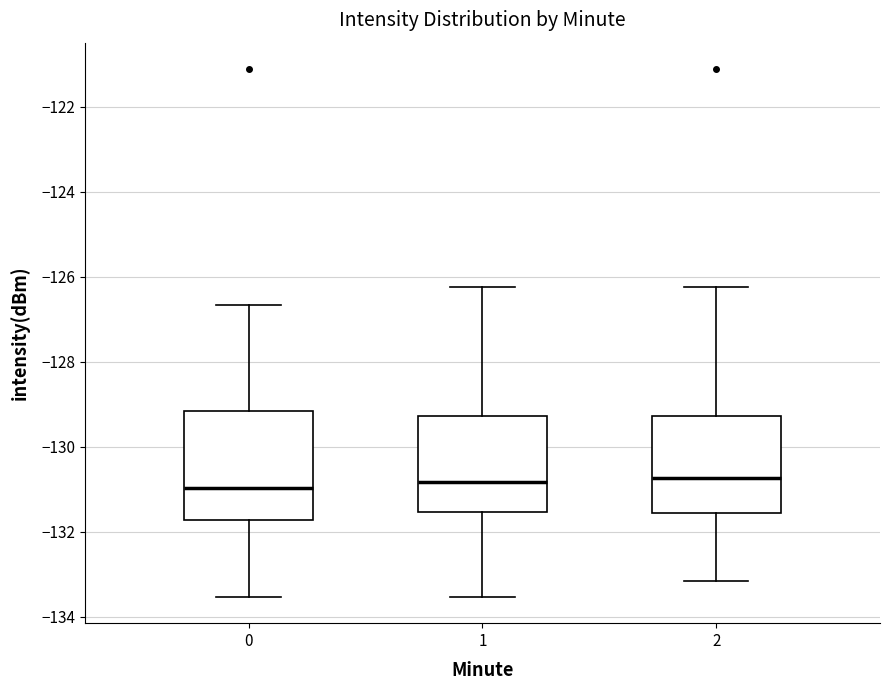

Reading left to right, read every box against the y-axis: the position of its median line, the range the box covers, and the ends of its whiskers. The values are not printed on the chart, so give them approximately, as read against the axis.

0: median -131.0, box -131.8 to -129.2, whiskers -133.6 to -126.6
1: median -130.8, box -131.6 to -129.2, whiskers -133.6 to -126.2
2: median -130.8, box -131.6 to -129.2, whiskers -133.2 to -126.2